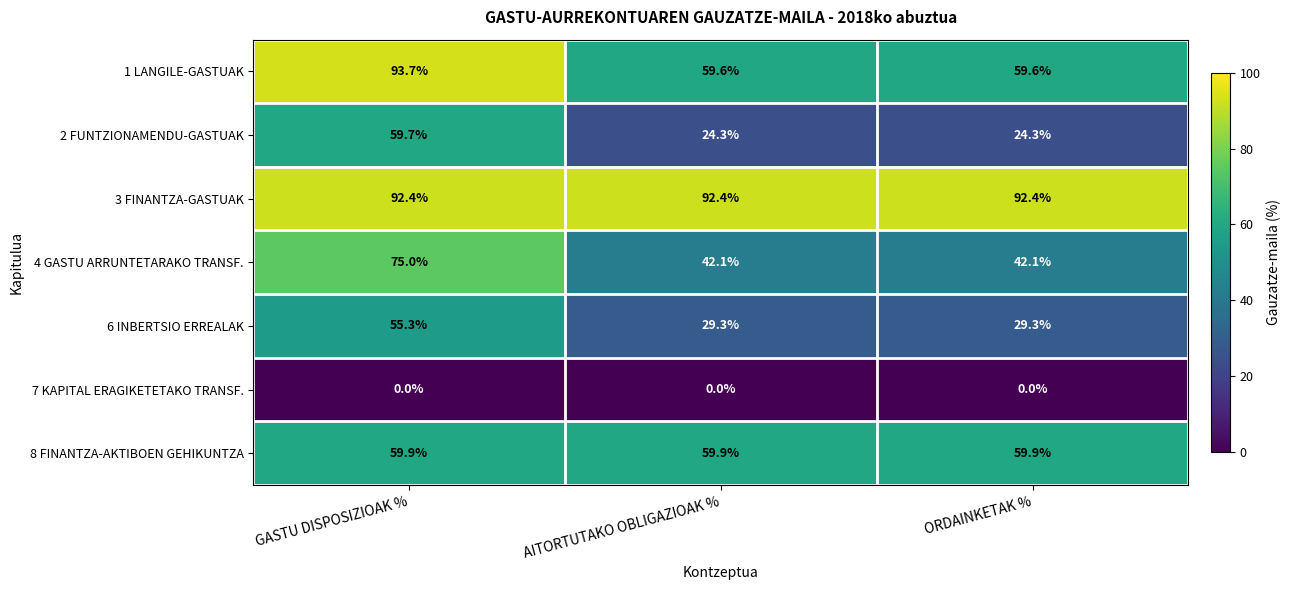

At which label does 1 LANGILE-GASTUAK reach its peak?

GASTU DISPOSIZIOAK %